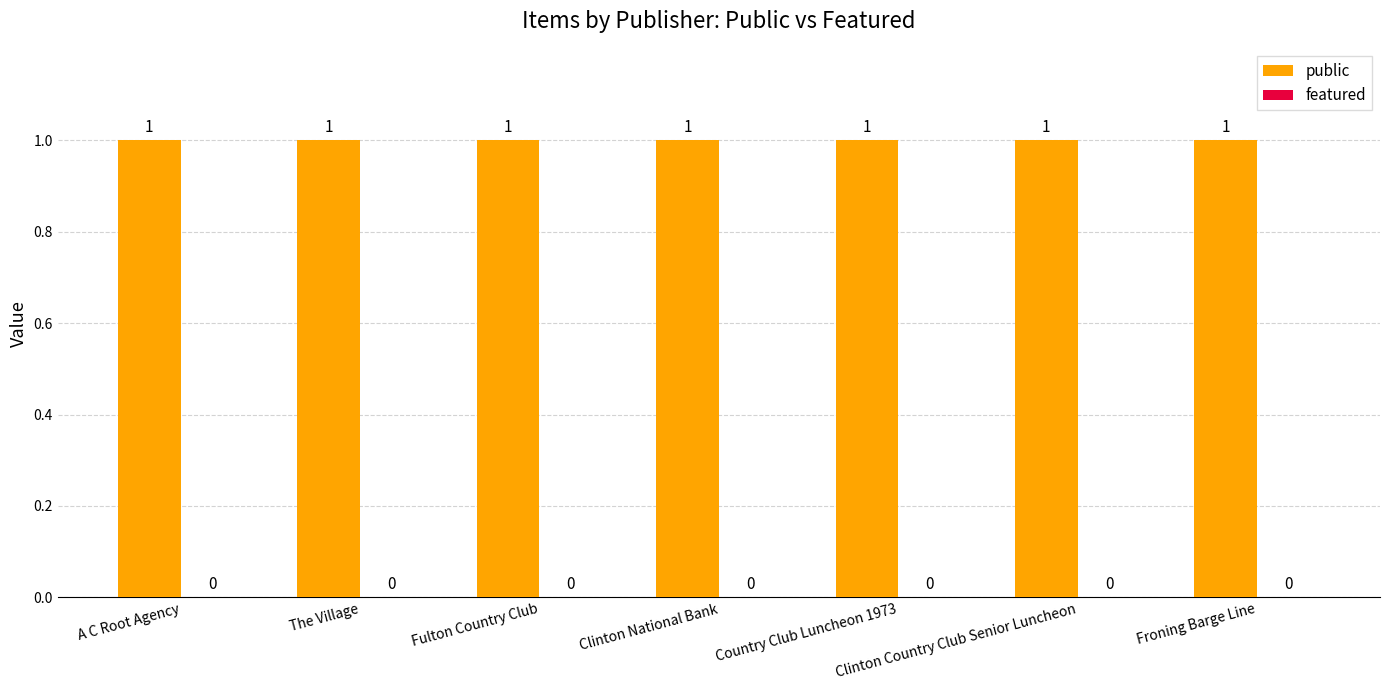

What is the difference between the highest and lowest values at Clinton National Bank?

1